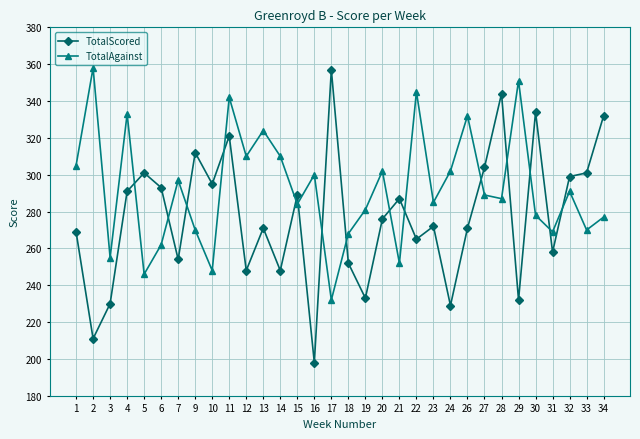

What is the spread (max minus min) of values at 30?

56